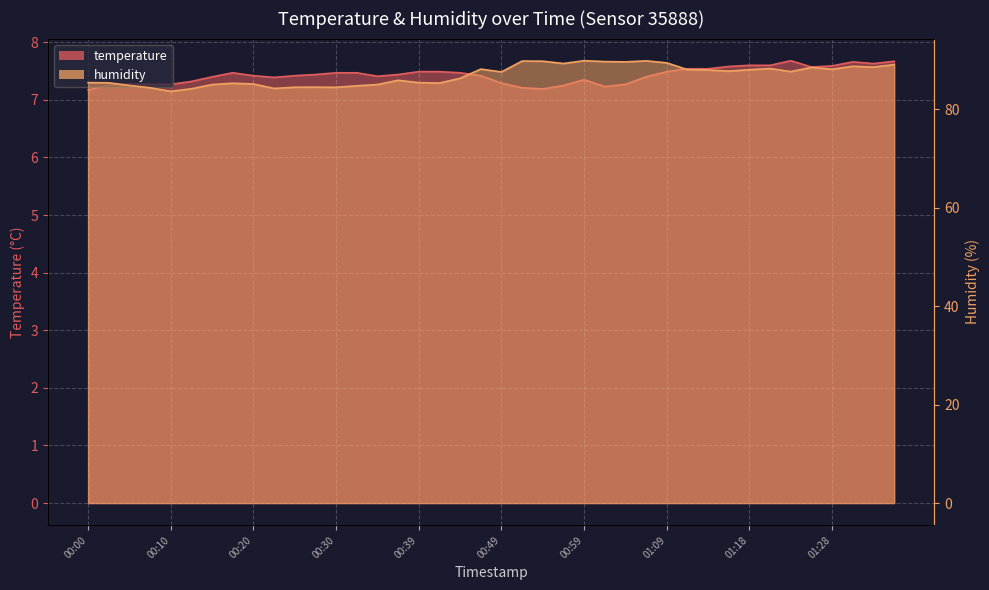

Is the value of temperature at 00:13 greater than the value of humidity at 00:03?

No